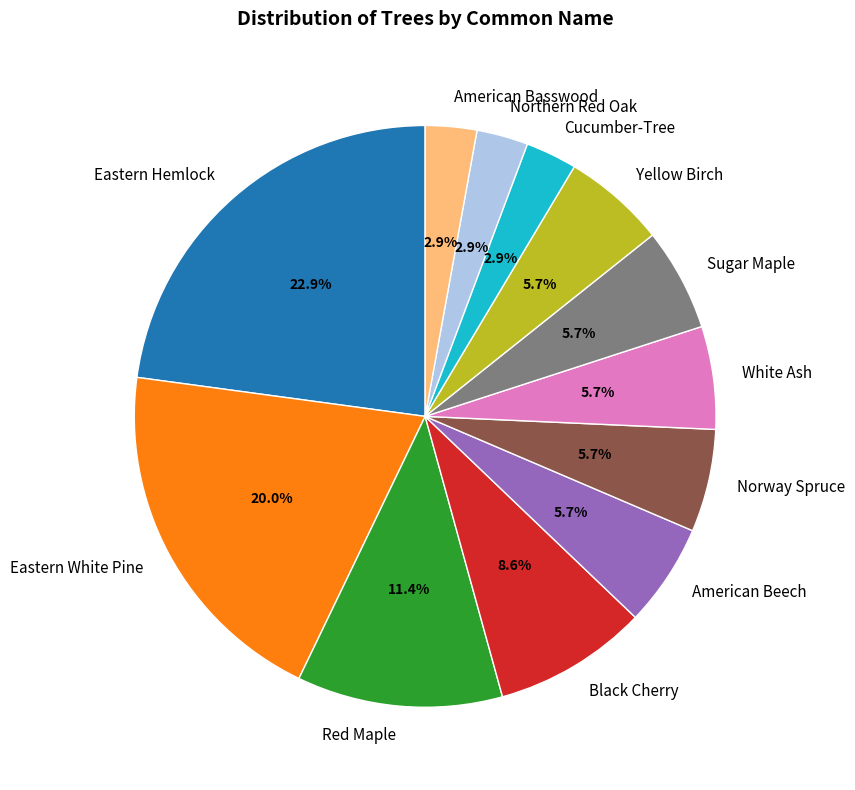

Which has a higher value, Yellow Birch or Eastern White Pine?

Eastern White Pine